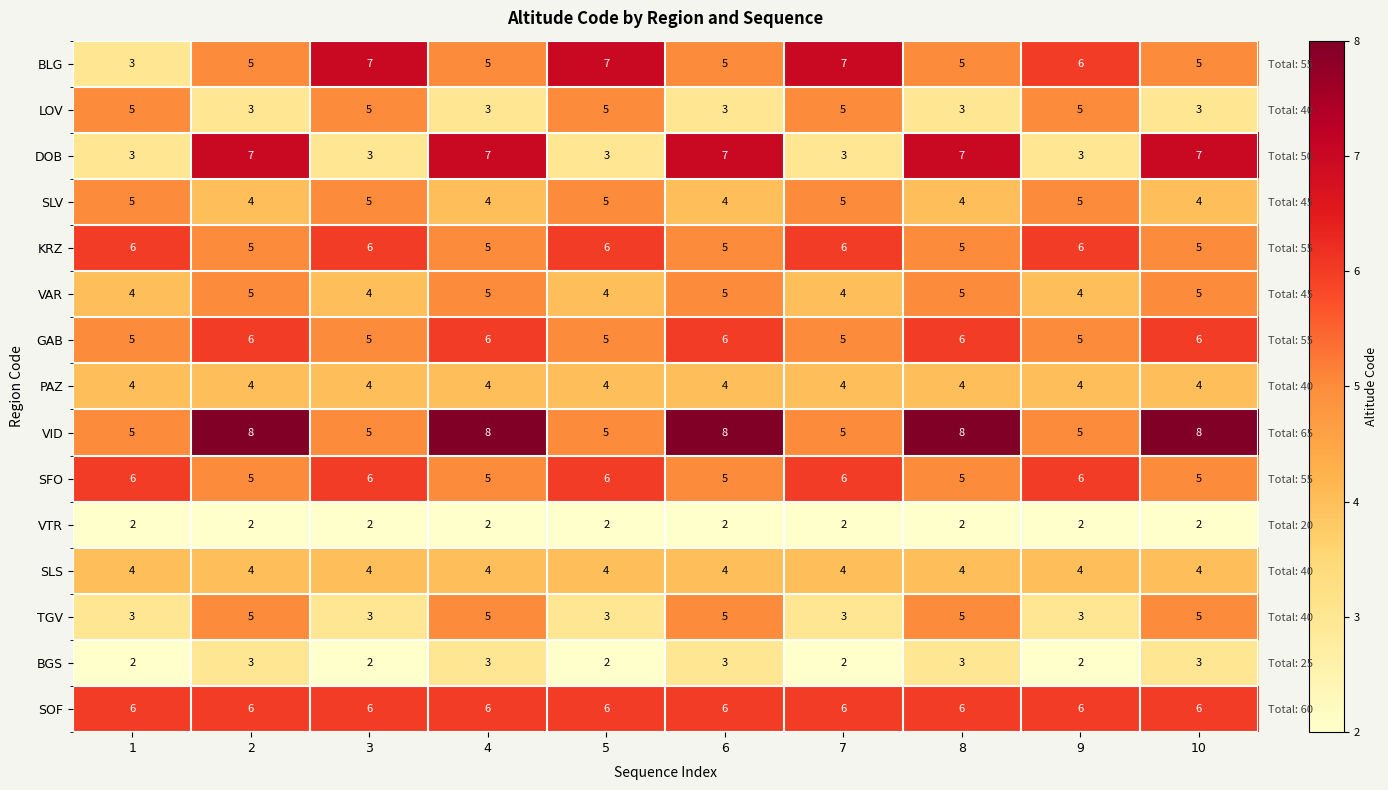

The value of SLV at 8 is 1. True or false?

False